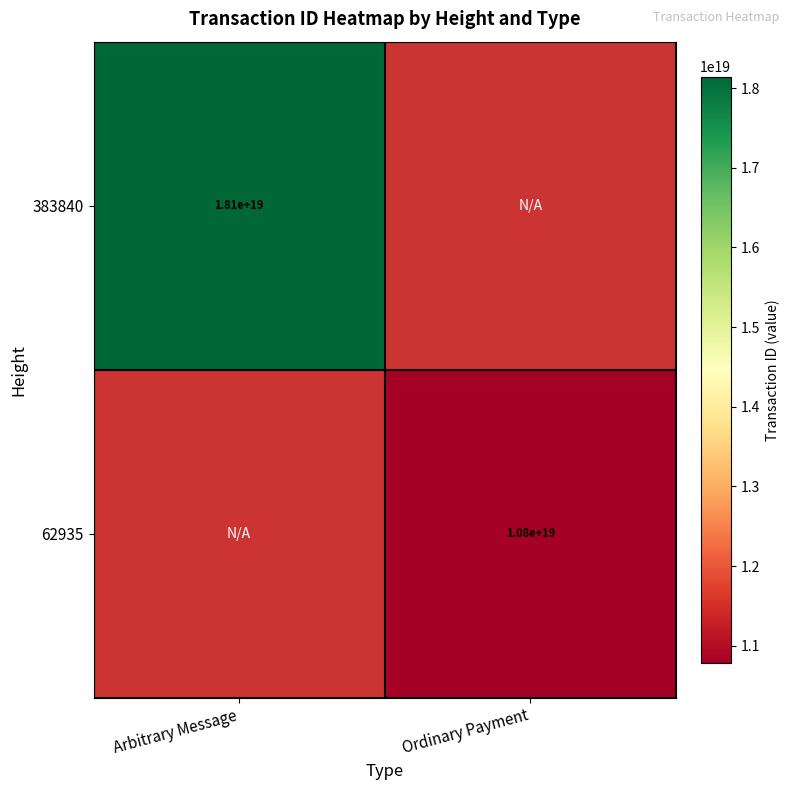

The value of 383840 at Arbitrary Message is 31657539266549968896.0. True or false?

False